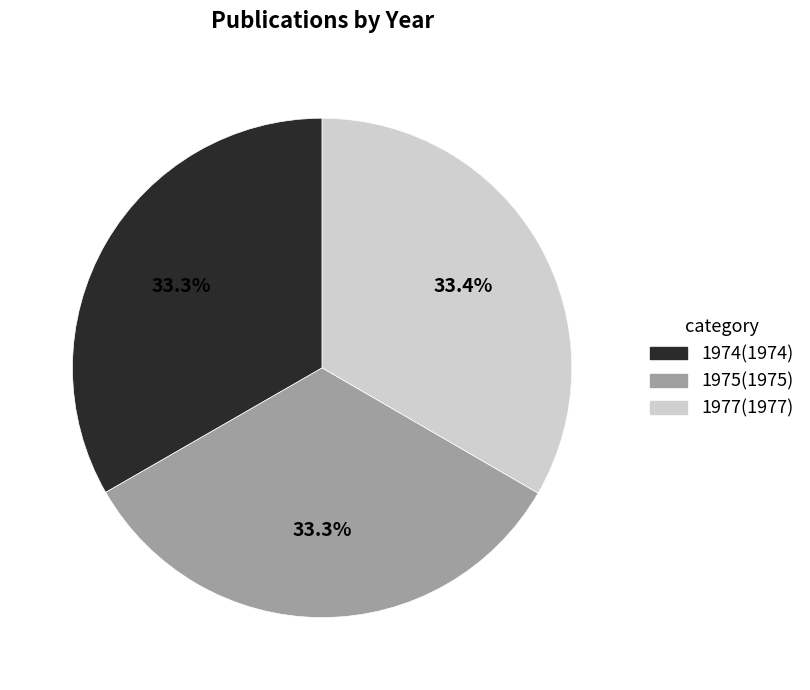

Is it true that 1977 is 33% of the pie?

True